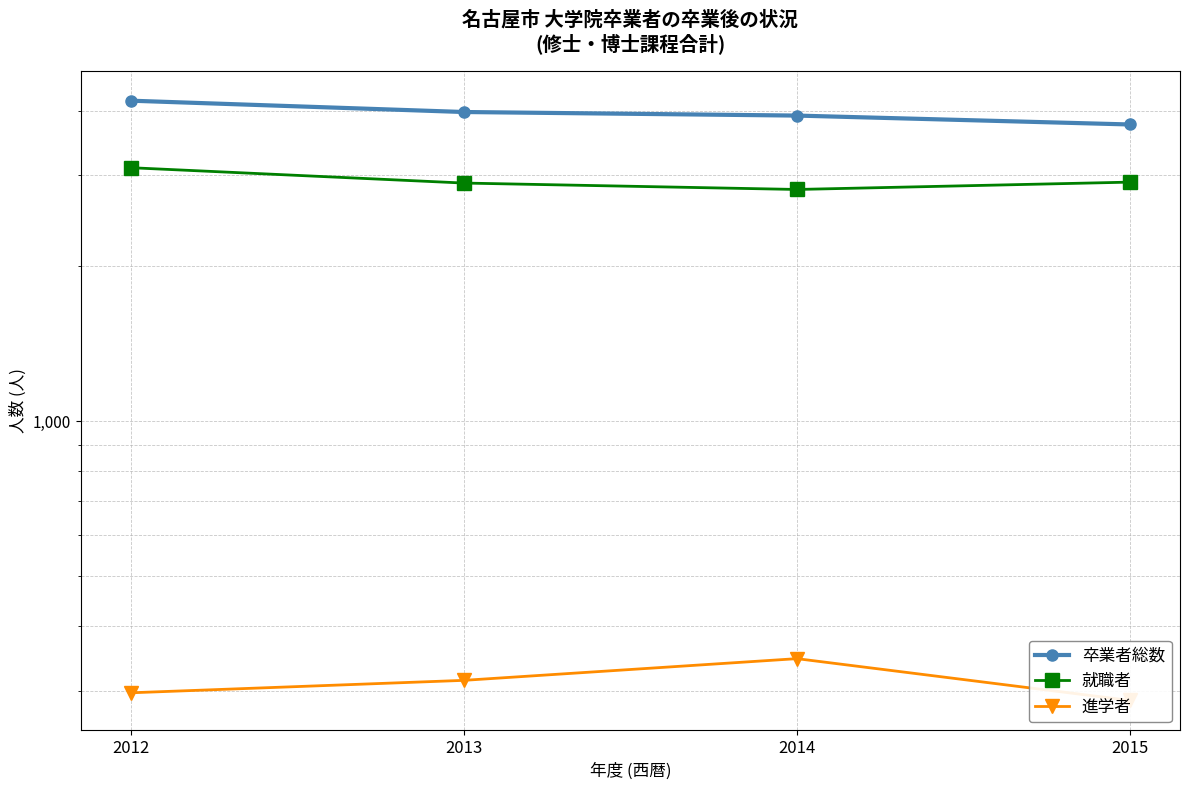

What is the maximum value for 就職者?

3106